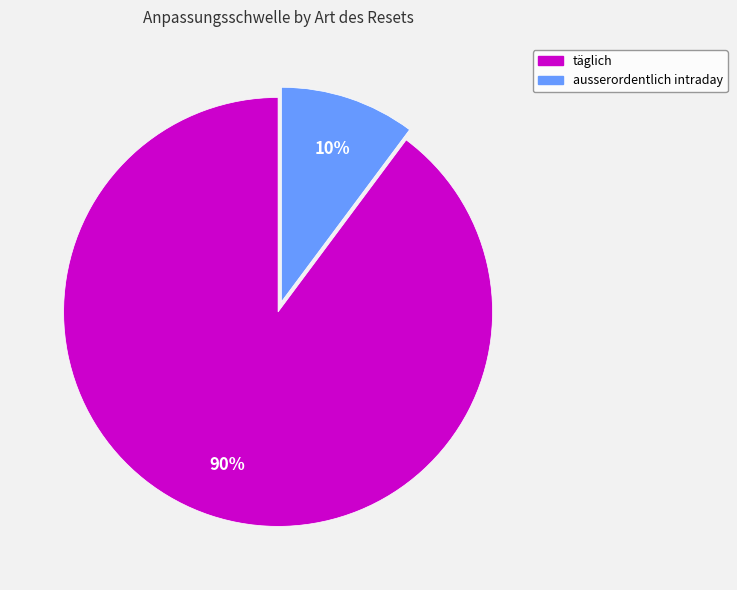

Is there any slice that represents more than half of the pie?

Yes